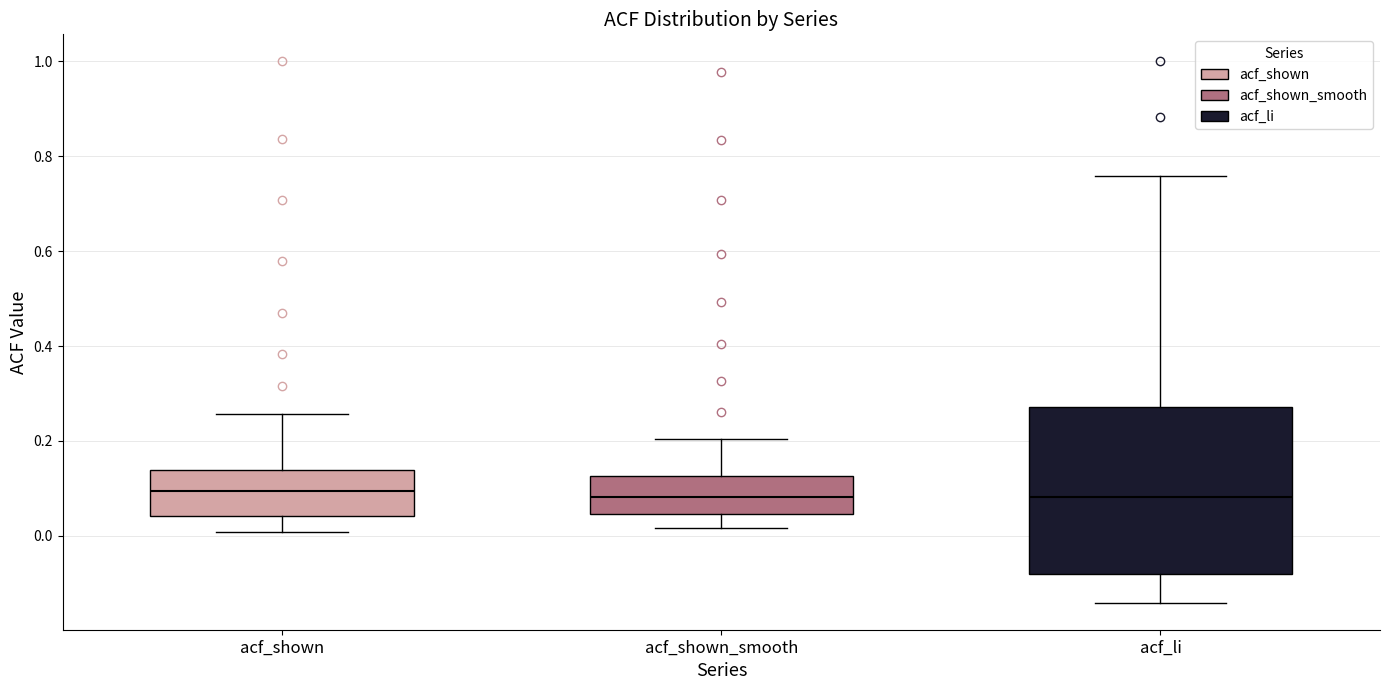

Where does the median line of the box for acf_li sit on the y-axis? The values are not printed on the chart, so give them approximately, as read against the axis.

0.08